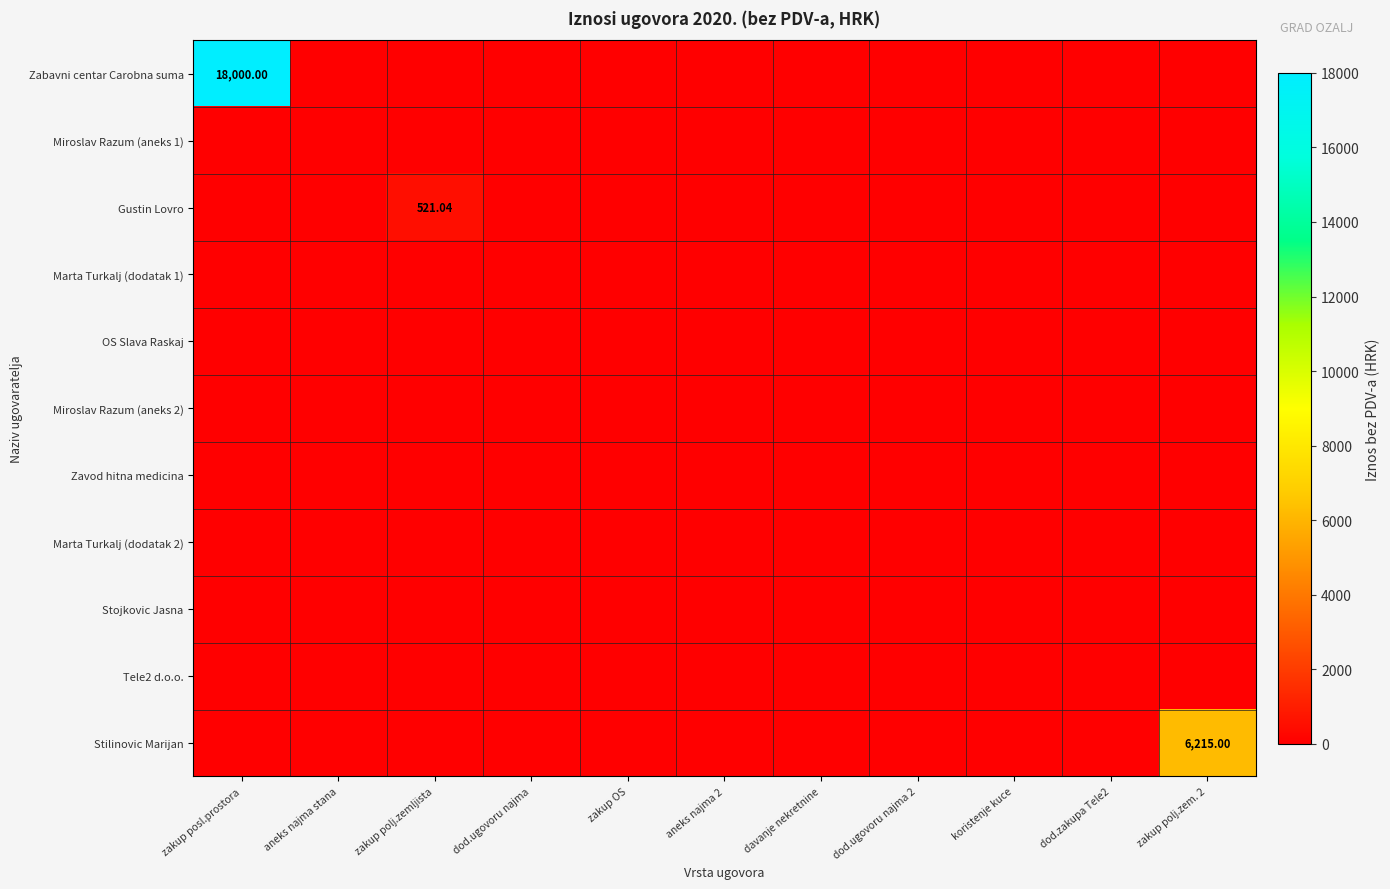

Between davanje nekretnine and dod.ugovoru najma 2, which series saw the biggest shift?

Zabavni centar Carobna suma